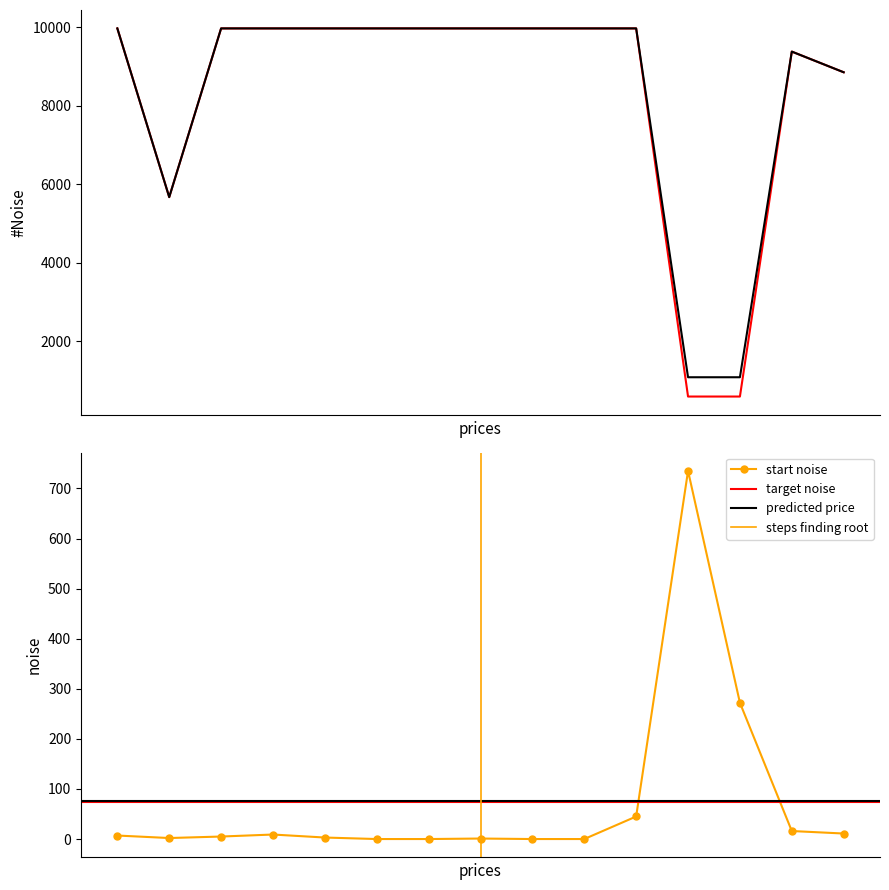

What is the sum of the Ціна values at 7 and 10?

19950.0